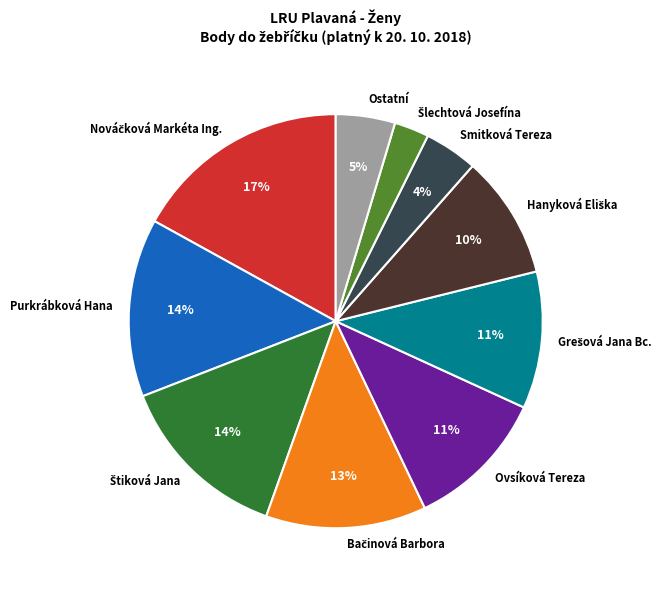

To the nearest percent, what is the difference between the largest and smallest slice percentages?

14%